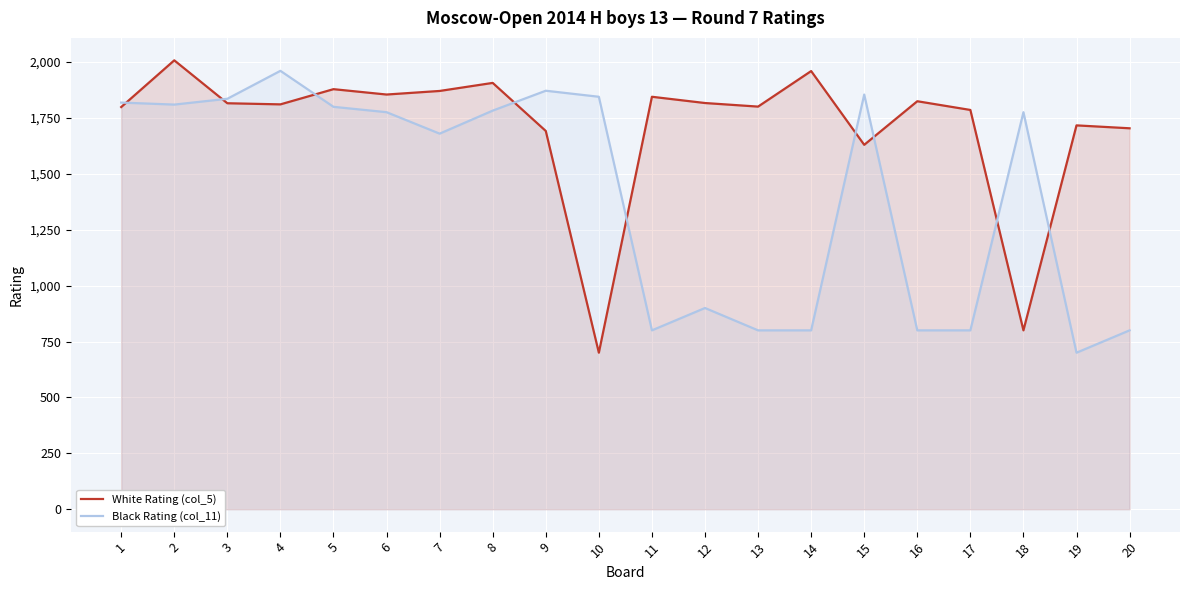

What is the minimum value shown in the chart?

700